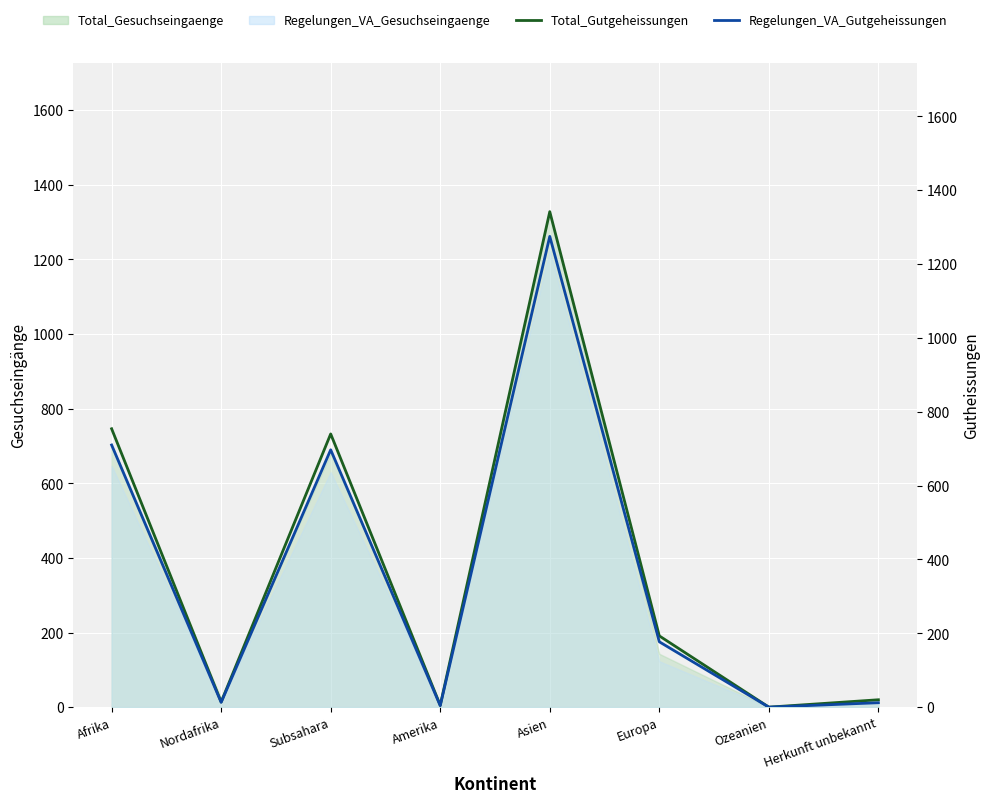

How many positive values does the Total_Gutgeheissungen series have?

7